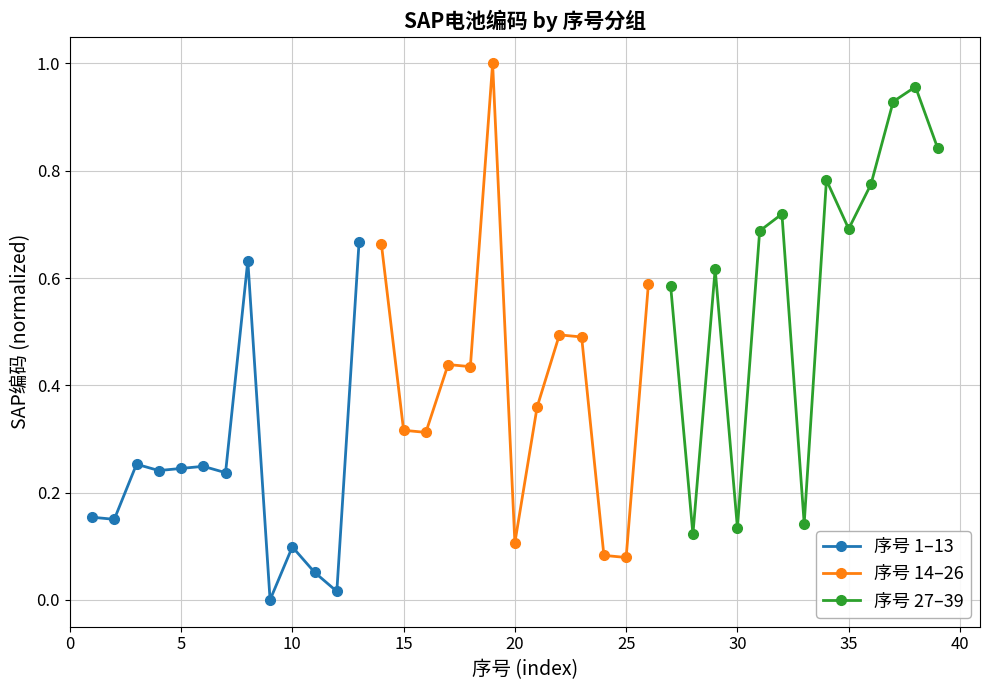

True or false: 序号 1–13 has more than 0 interior local peaks.

True